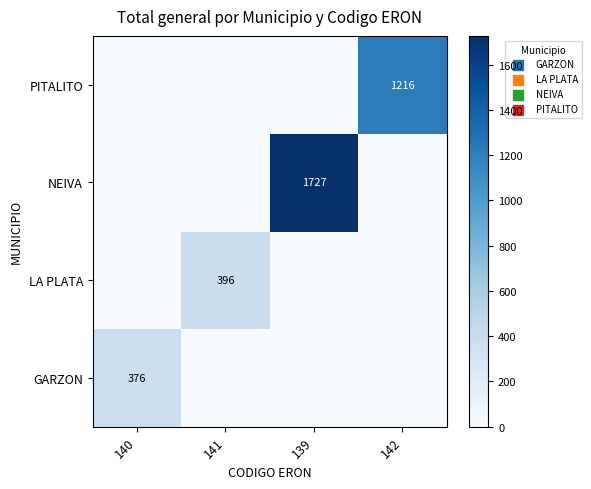

The LA PLATA series shows 396 at 141. True or false?

True